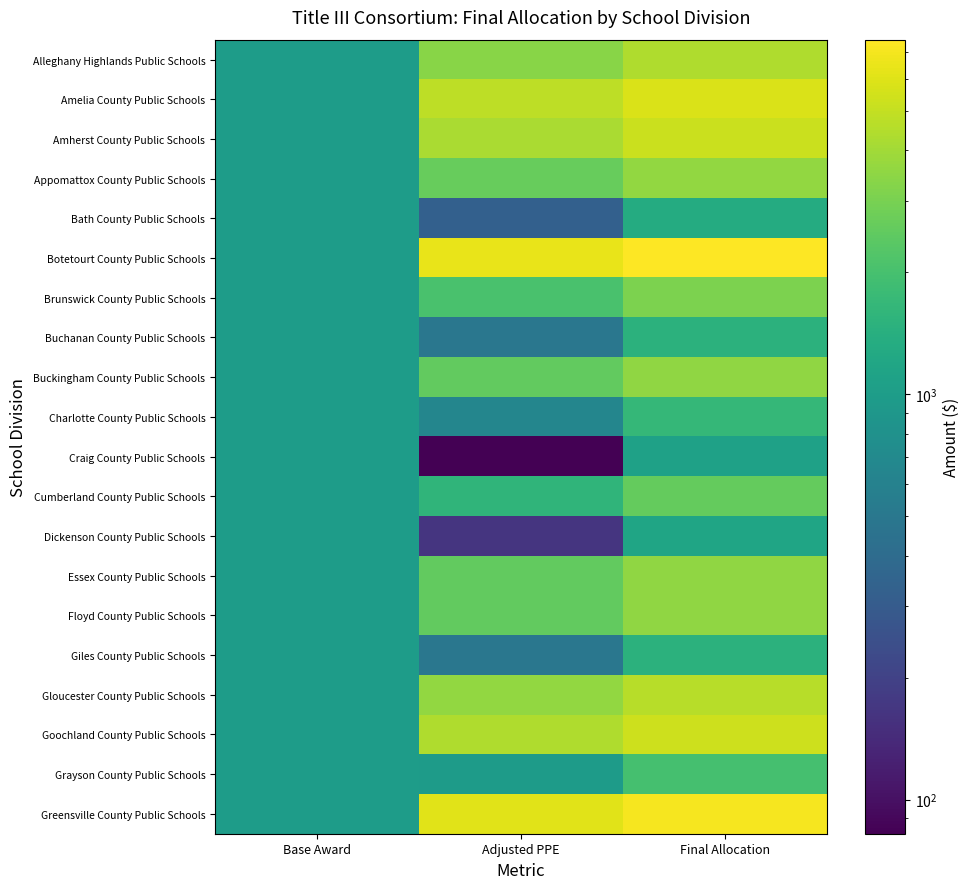

Reading left to right, transcribe all the data shown in this chart.

Alleghany Highlands Public Schools: Base Award=1000.0	Adjusted PPE=3375.3	Final Allocation=4375.4
Amelia County Public Schools: Base Award=1000.0	Adjusted PPE=4774.9	Final Allocation=5774.9
Amherst County Public Schools: Base Award=1000.0	Adjusted PPE=4198.6	Final Allocation=5198.6
Appomattox County Public Schools: Base Award=1000.0	Adjusted PPE=2634.4	Final Allocation=3634.4
Bath County Public Schools: Base Award=1000.0	Adjusted PPE=329.3	Final Allocation=1329.3
Botetourt County Public Schools: Base Award=1000.0	Adjusted PPE=6503.7	Final Allocation=7503.7
Brunswick County Public Schools: Base Award=1000.0	Adjusted PPE=2058.1	Final Allocation=3058.1
Buchanan County Public Schools: Base Award=1000.0	Adjusted PPE=493.9	Final Allocation=1494.0
Buckingham County Public Schools: Base Award=1000.0	Adjusted PPE=2552.1	Final Allocation=3552.1
Charlotte County Public Schools: Base Award=1000.0	Adjusted PPE=658.6	Final Allocation=1658.6
Craig County Public Schools: Base Award=1000.0	Adjusted PPE=82.3	Final Allocation=1082.3
Cumberland County Public Schools: Base Award=1000.0	Adjusted PPE=1564.2	Final Allocation=2564.2
Dickenson County Public Schools: Base Award=1000.0	Adjusted PPE=164.7	Final Allocation=1164.7
Essex County Public Schools: Base Award=1000.0	Adjusted PPE=2552.1	Final Allocation=3552.1
Floyd County Public Schools: Base Award=1000.0	Adjusted PPE=2552.1	Final Allocation=3552.1
Giles County Public Schools: Base Award=1000.0	Adjusted PPE=493.9	Final Allocation=1494.0
Gloucester County Public Schools: Base Award=1000.0	Adjusted PPE=3622.3	Final Allocation=4622.3
Goochland County Public Schools: Base Award=1000.0	Adjusted PPE=4363.3	Final Allocation=5363.3
Grayson County Public Schools: Base Award=1000.0	Adjusted PPE=987.9	Final Allocation=1987.9
Greensville County Public Schools: Base Award=1000.0	Adjusted PPE=6092.1	Final Allocation=7092.1